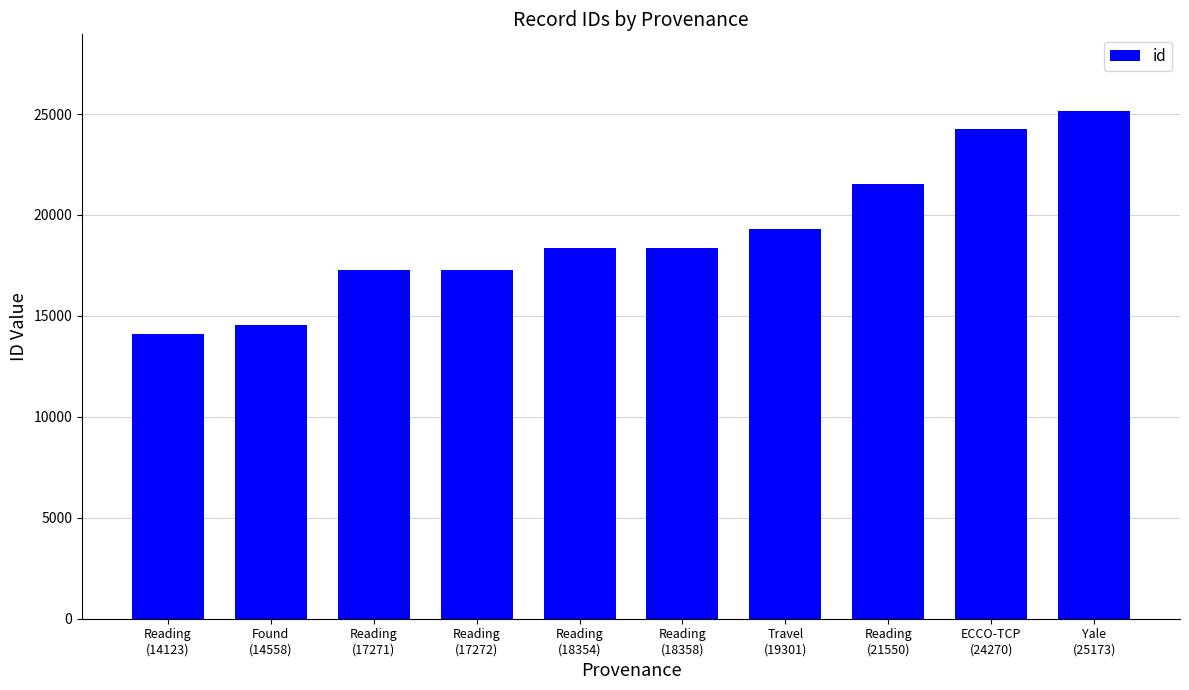

What is the value of the 3rd bar from the left?

17271